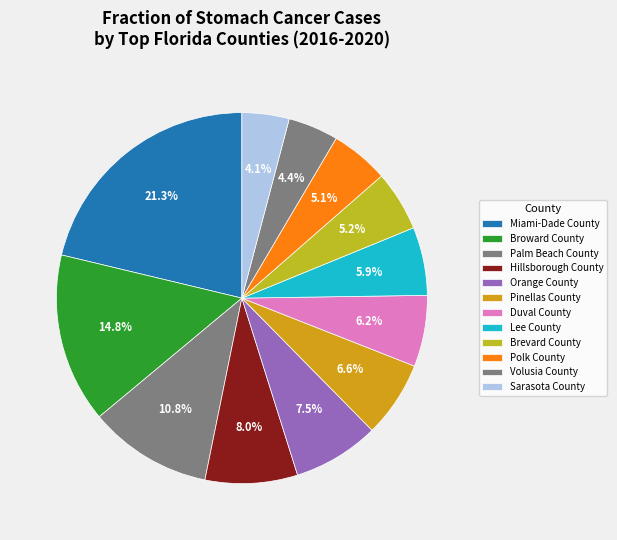

How much of the chart is everything except Palm Beach County?

89.2%